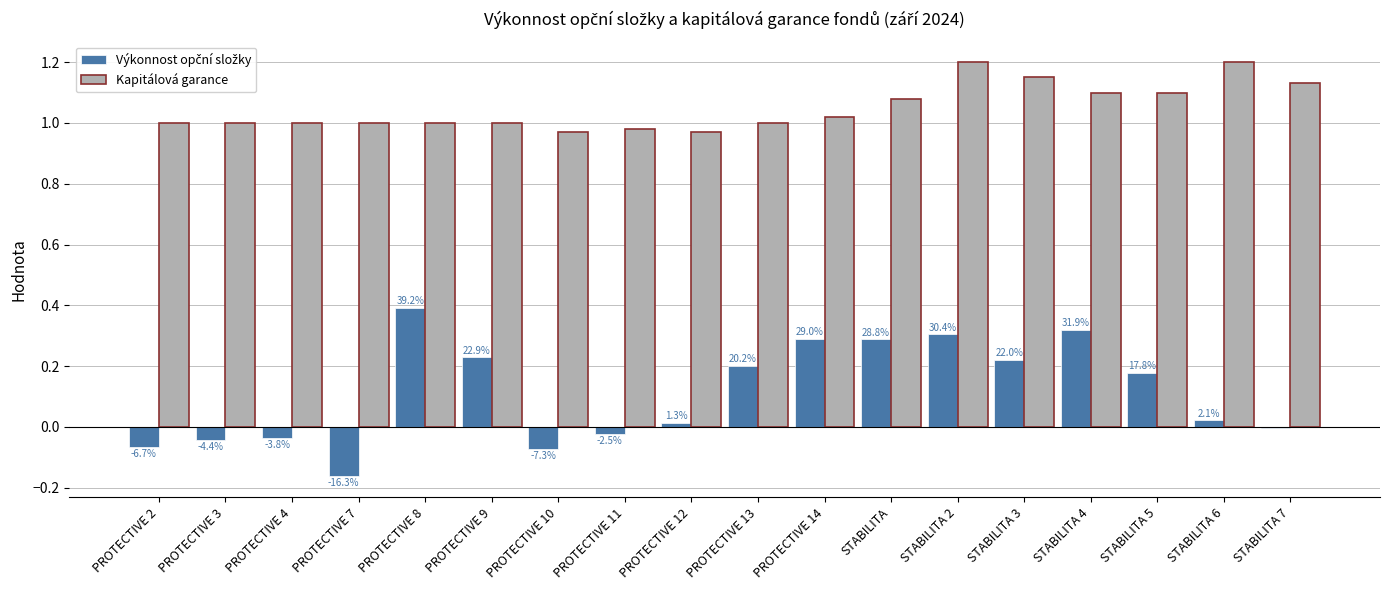

What is the highest value of the Kapitálová garance series?

1.2